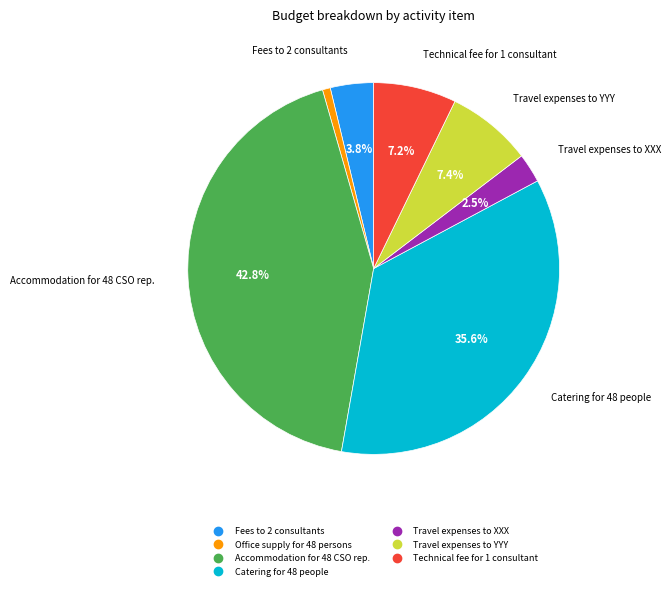

Between Travel expenses to XXX and Accommodation for 48 CSO rep., which is larger?

Accommodation for 48 CSO rep.